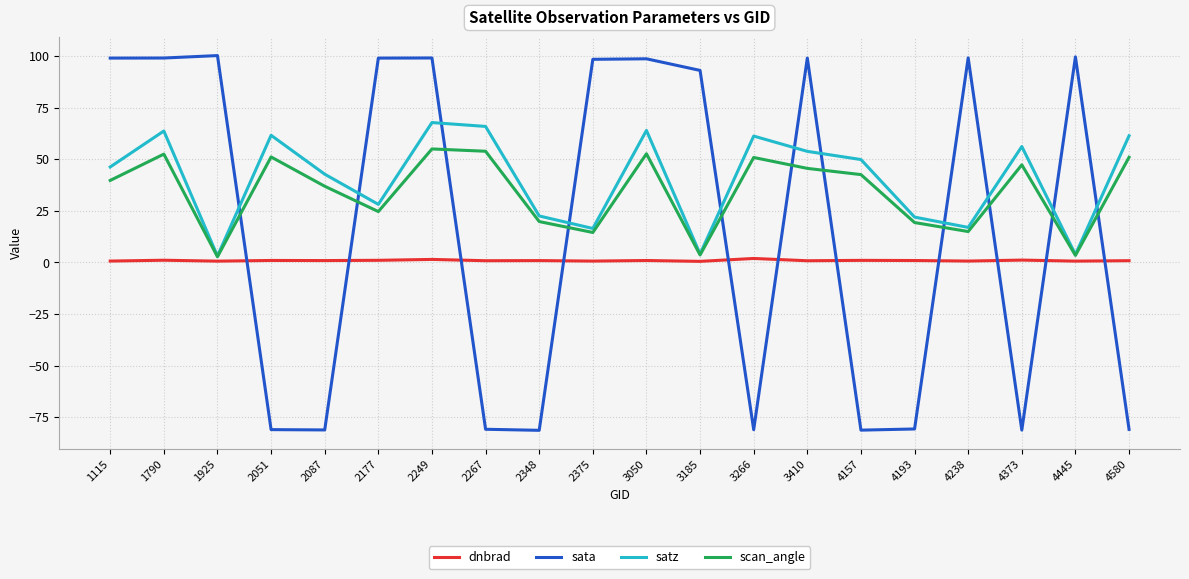

True or false: sata has more than 0 interior local peaks.

True